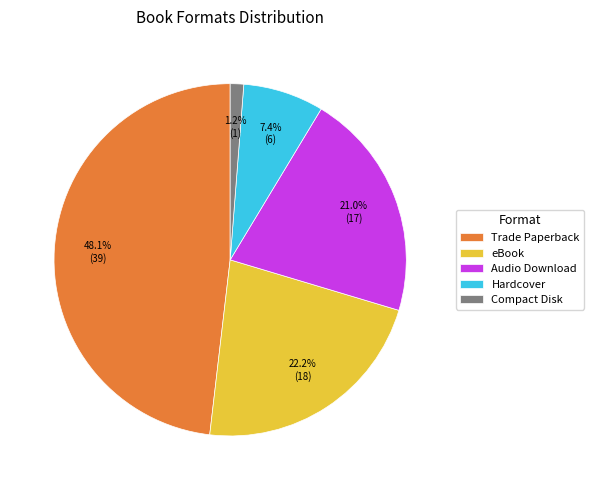

Approximately how many times larger is the value at Trade Paperback compared to Hardcover?

6.5